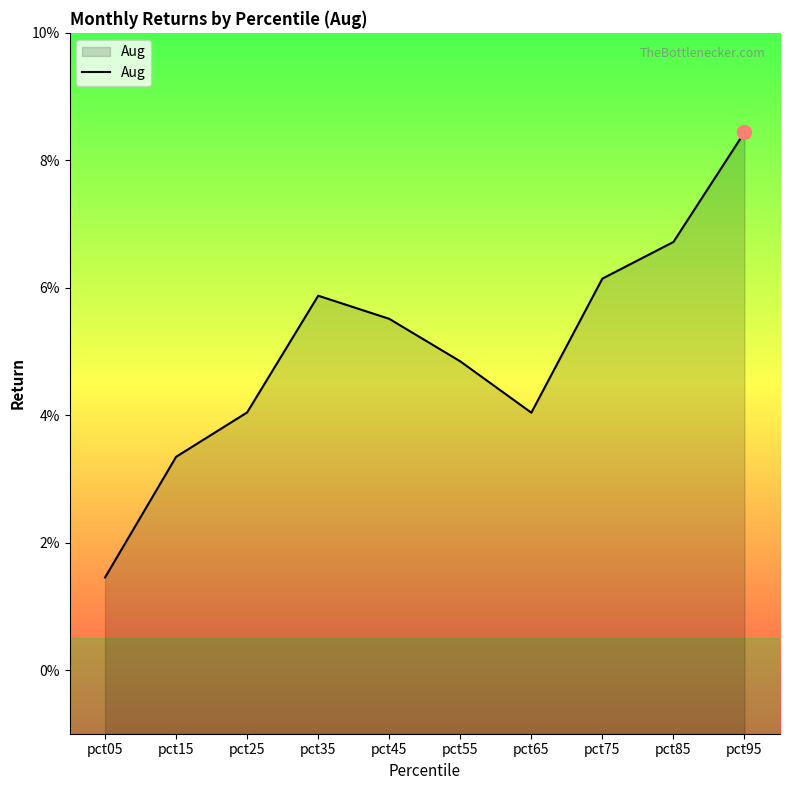

Reading right to left, what are all the values shown in this chart?

0.1	0.1	0.1	0.0	0.0	0.1	0.1	0.0	0.0	0.0